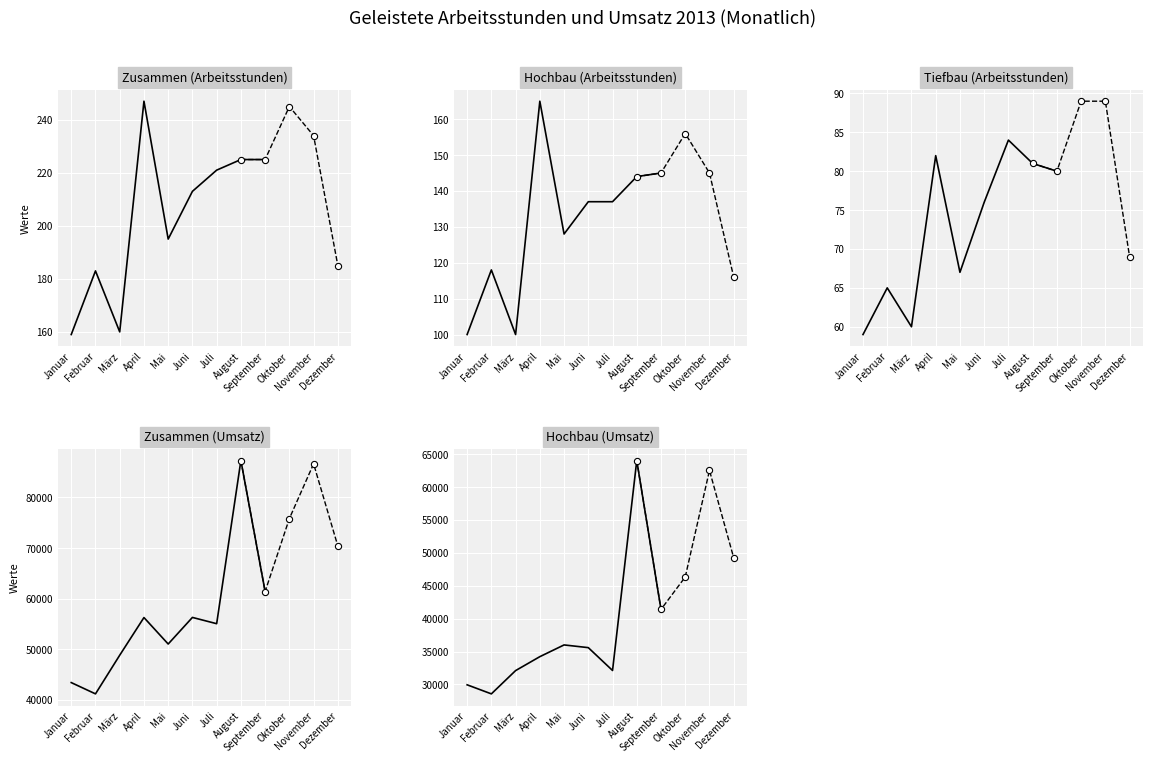

Is the value of Hochbau (Arbeitsstunden) at September greater than the value of Tiefbau (Arbeitsstunden) at Juli?

Yes